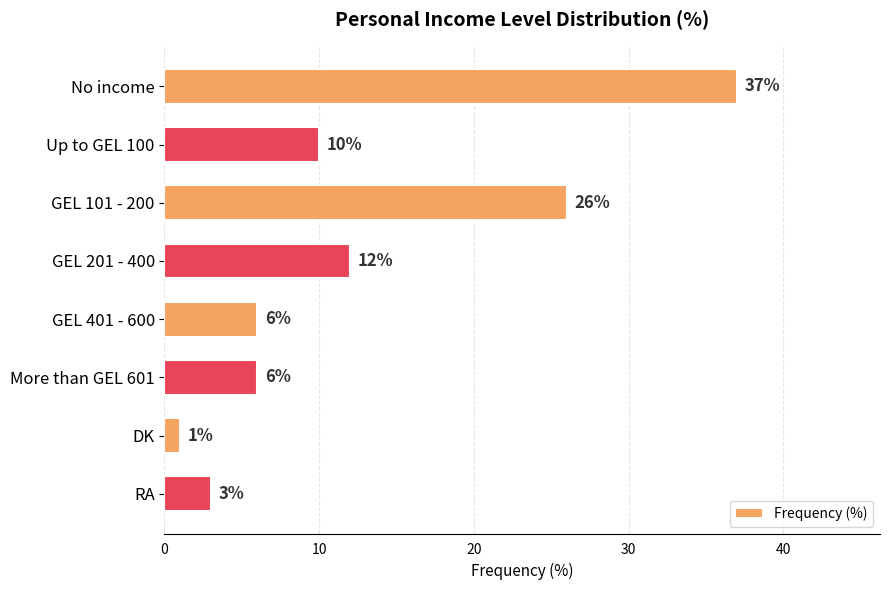

What is the ratio of the value at GEL 201 - 400 to the value at More than GEL 601?

2.0